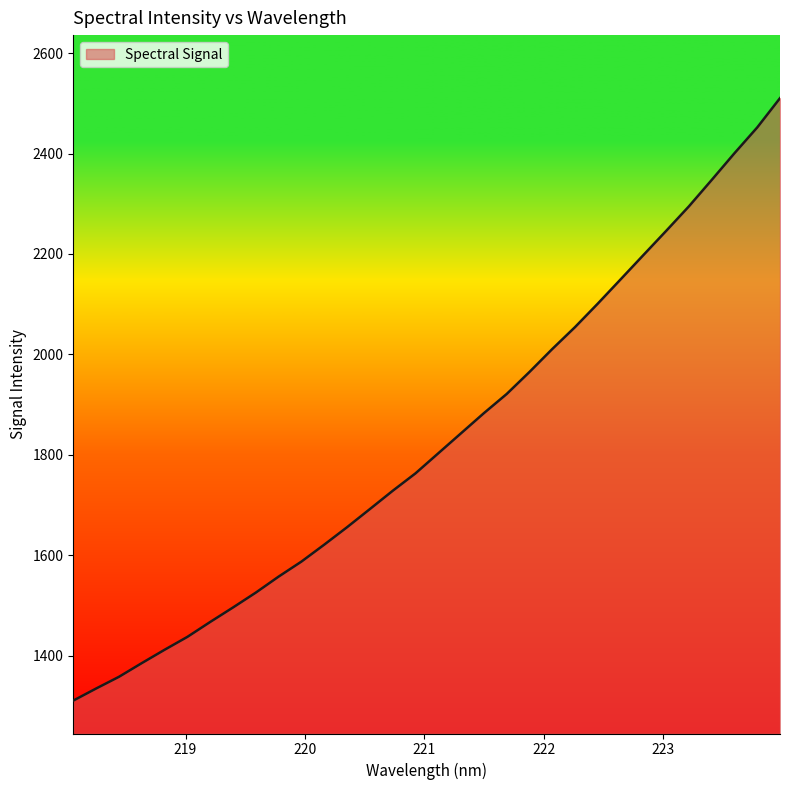

What is the difference between the maximum and minimum values?

1199.7